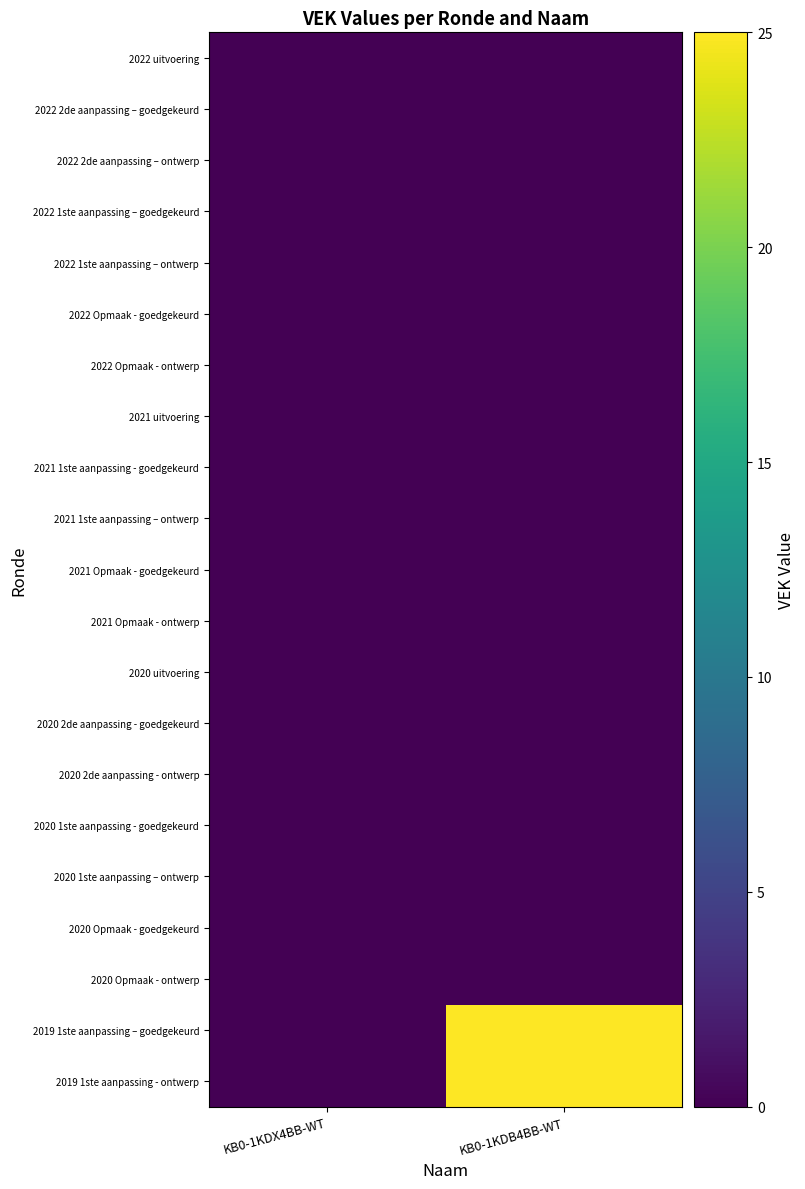

Reading left to right, transcribe all the data shown in this chart.

2022 uitvoering: KB0-1KDX4BB-WT=0	KB0-1KDB4BB-WT=0
2022 2de aanpassing – goedgekeurd: KB0-1KDX4BB-WT=0	KB0-1KDB4BB-WT=0
2022 2de aanpassing – ontwerp: KB0-1KDX4BB-WT=0	KB0-1KDB4BB-WT=0
2022 1ste aanpassing – goedgekeurd: KB0-1KDX4BB-WT=0	KB0-1KDB4BB-WT=0
2022 1ste aanpassing – ontwerp: KB0-1KDX4BB-WT=0	KB0-1KDB4BB-WT=0
2022 Opmaak - goedgekeurd: KB0-1KDX4BB-WT=0	KB0-1KDB4BB-WT=0
2022 Opmaak - ontwerp: KB0-1KDX4BB-WT=0	KB0-1KDB4BB-WT=0
2021 uitvoering: KB0-1KDX4BB-WT=0	KB0-1KDB4BB-WT=0
2021 1ste aanpassing - goedgekeurd: KB0-1KDX4BB-WT=0	KB0-1KDB4BB-WT=0
2021 1ste aanpassing – ontwerp: KB0-1KDX4BB-WT=0	KB0-1KDB4BB-WT=0
2021 Opmaak - goedgekeurd: KB0-1KDX4BB-WT=0	KB0-1KDB4BB-WT=0
2021 Opmaak - ontwerp: KB0-1KDX4BB-WT=0	KB0-1KDB4BB-WT=0
2020 uitvoering: KB0-1KDX4BB-WT=0	KB0-1KDB4BB-WT=0
2020 2de aanpassing - goedgekeurd: KB0-1KDX4BB-WT=0	KB0-1KDB4BB-WT=0
2020 2de aanpassing - ontwerp: KB0-1KDX4BB-WT=0	KB0-1KDB4BB-WT=0
2020 1ste aanpassing - goedgekeurd: KB0-1KDX4BB-WT=0	KB0-1KDB4BB-WT=0
2020 1ste aanpassing – ontwerp: KB0-1KDX4BB-WT=0	KB0-1KDB4BB-WT=0
2020 Opmaak - goedgekeurd: KB0-1KDX4BB-WT=0	KB0-1KDB4BB-WT=0
2020 Opmaak - ontwerp: KB0-1KDX4BB-WT=0	KB0-1KDB4BB-WT=0
2019 1ste aanpassing – goedgekeurd: KB0-1KDX4BB-WT=0	KB0-1KDB4BB-WT=25
2019 1ste aanpassing - ontwerp: KB0-1KDX4BB-WT=0	KB0-1KDB4BB-WT=25